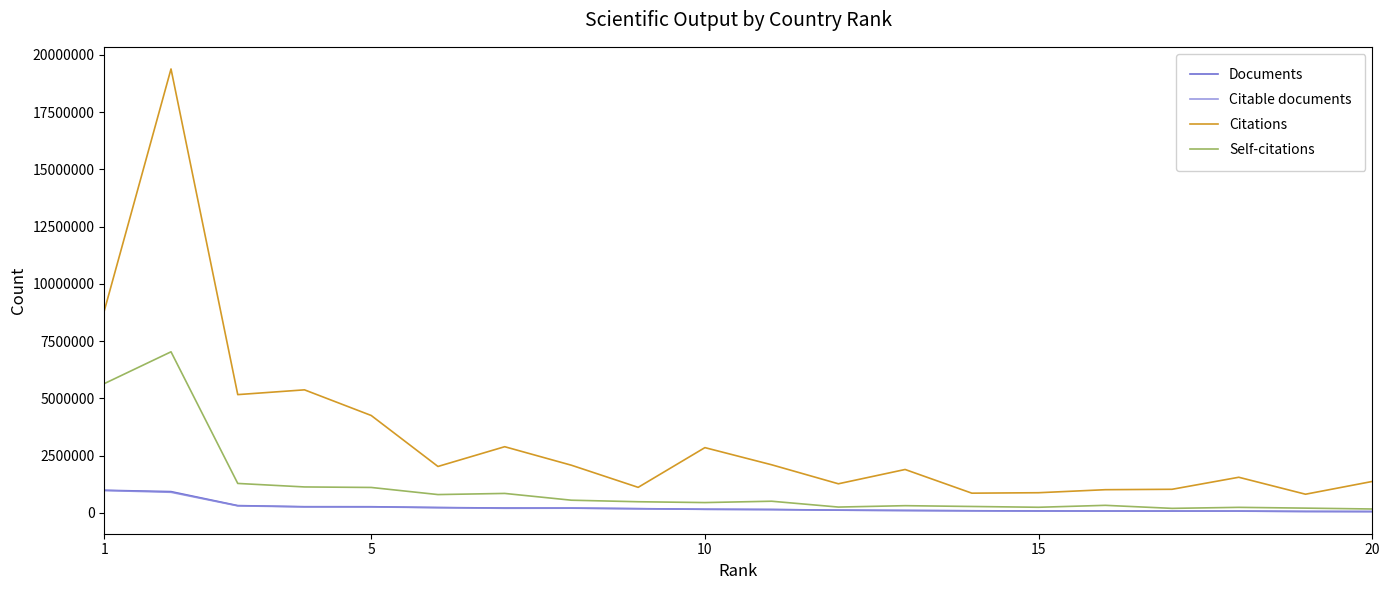

Which series has the largest range (max minus min)?

Citations